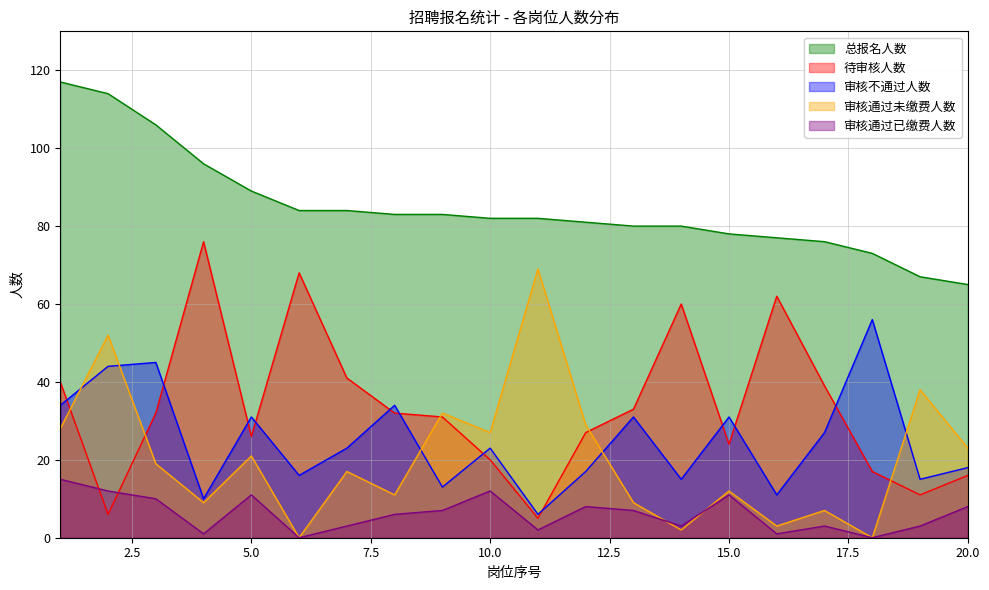

Reading right to left, transcribe all the data shown in this chart.

总报名人数: 65	67	73	76	77	78	80	80	81	82	82	83	83	84	84	89	96	106	114	117
待审核人数: 16	11	17	39	62	24	60	33	27	5	20	31	32	41	68	26	76	32	6	40
审核不通过人数: 18	15	56	27	11	31	15	31	17	6	23	13	34	23	16	31	10	45	44	34
审核通过未缴费人数: 23	38	0	7	3	12	2	9	29	69	27	32	11	17	0	21	9	19	52	28
审核通过已缴费人数: 8	3	0	3	1	11	3	7	8	2	12	7	6	3	0	11	1	10	12	15